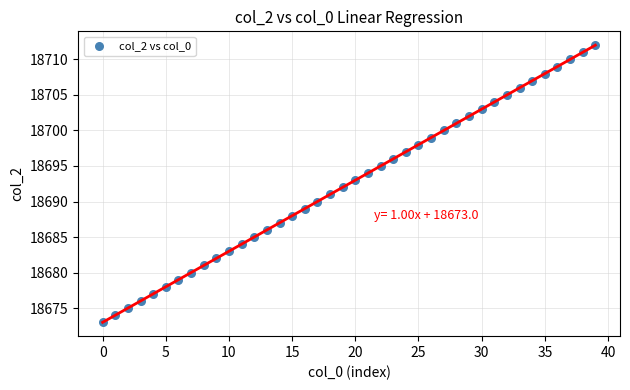

What is the range of Y values (max minus min)?

39